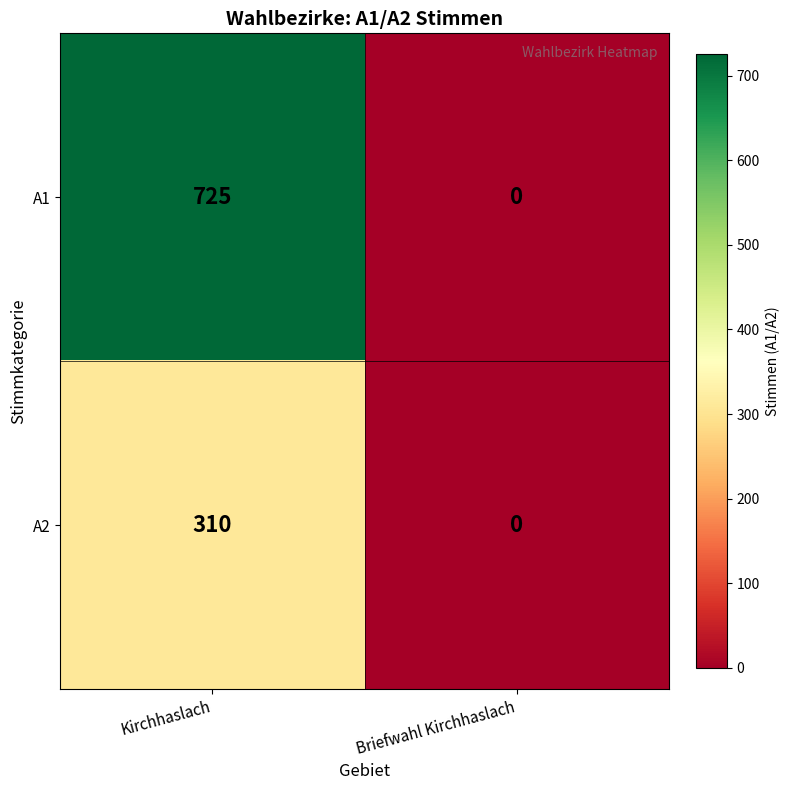

What is the difference between the A2 values at Kirchhaslach and Briefwahl Kirchhaslach?

310